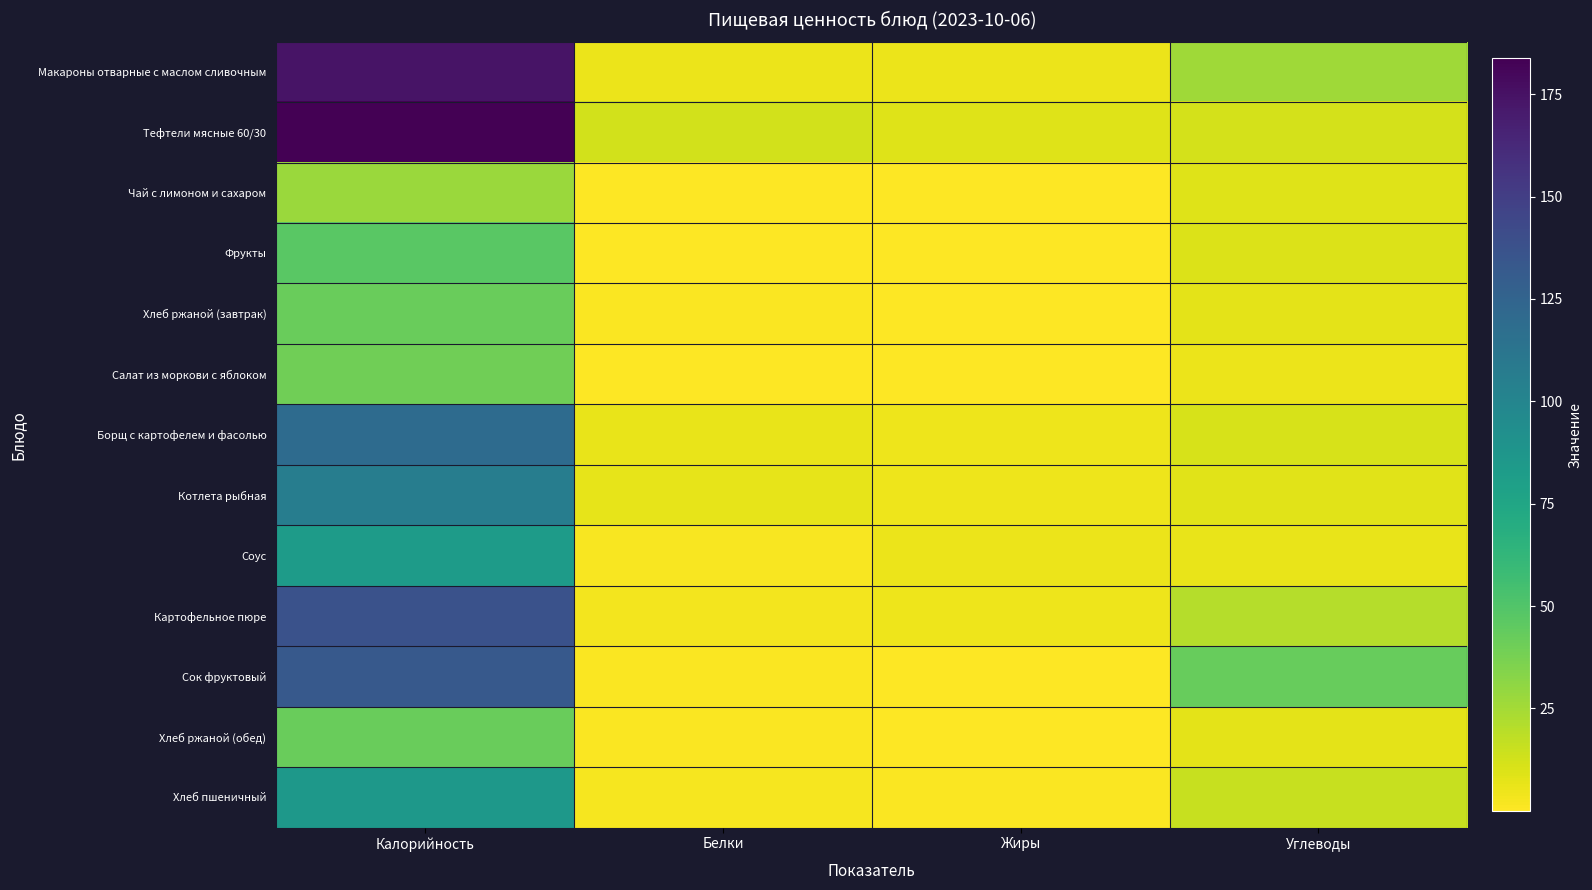

Reading left to right, extract all data points from this chart.

Макароны отварные с маслом сливочным: Калорийность=174.2	Белки=5.5	Жиры=5.1	Углеводы=26.5
Тефтели мясные 60/30: Калорийность=183.7	Белки=12.7	Жиры=9.3	Углеводы=12.2
Чай с лимоном и сахаром: Калорийность=27.3	Белки=0.1	Жиры=0.0	Углеводы=9.2
Фрукты: Калорийность=47.0	Белки=0.4	Жиры=0.4	Углеводы=9.8
Хлеб ржаной (завтрак): Калорийность=42.0	Белки=1.4	Жиры=0.5	Углеводы=7.8
Салат из моркови с яблоком: Калорийность=39.9	Белки=0.6	Жиры=0.1	Углеводы=5.1
Борщ с картофелем и фасолью: Калорийность=119.2	Белки=6.4	Жиры=4.4	Углеводы=11.4
Котлета рыбная: Калорийность=105.8	Белки=6.6	Жиры=5.0	Углеводы=8.5
Соус: Калорийность=83.0	Белки=1.8	Жиры=5.7	Углеводы=6.2
Картофельное пюре: Калорийность=137.2	Белки=3.1	Жиры=4.8	Углеводы=20.4
Сок фруктовый: Калорийность=132.1	Белки=1.0	Жиры=0.3	Углеводы=42.5
Хлеб ржаной (обед): Калорийность=42.0	Белки=1.4	Жиры=0.5	Углеводы=7.8
Хлеб пшеничный: Калорийность=85.8	Белки=2.2	Жиры=0.8	Углеводы=15.5